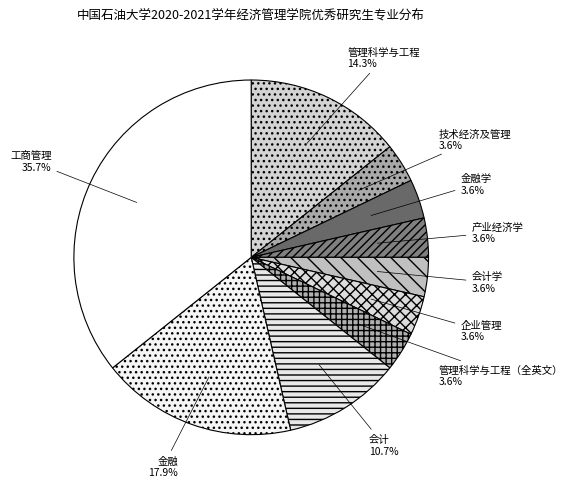

Does 会计学 represent more than half of the total?

No